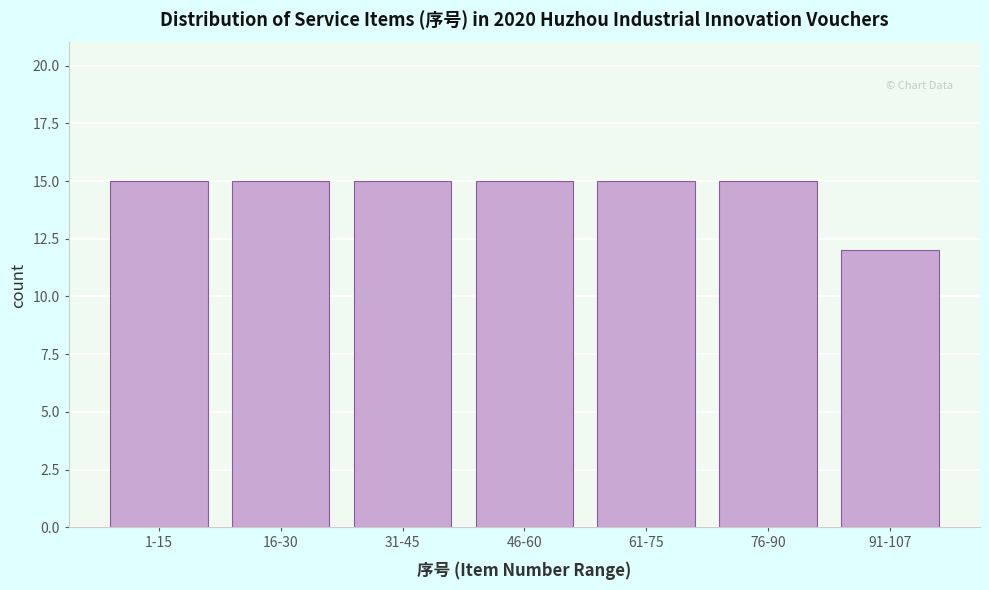

Reading left to right, transcribe all the data shown in this chart.

15	15	15	15	15	15	12